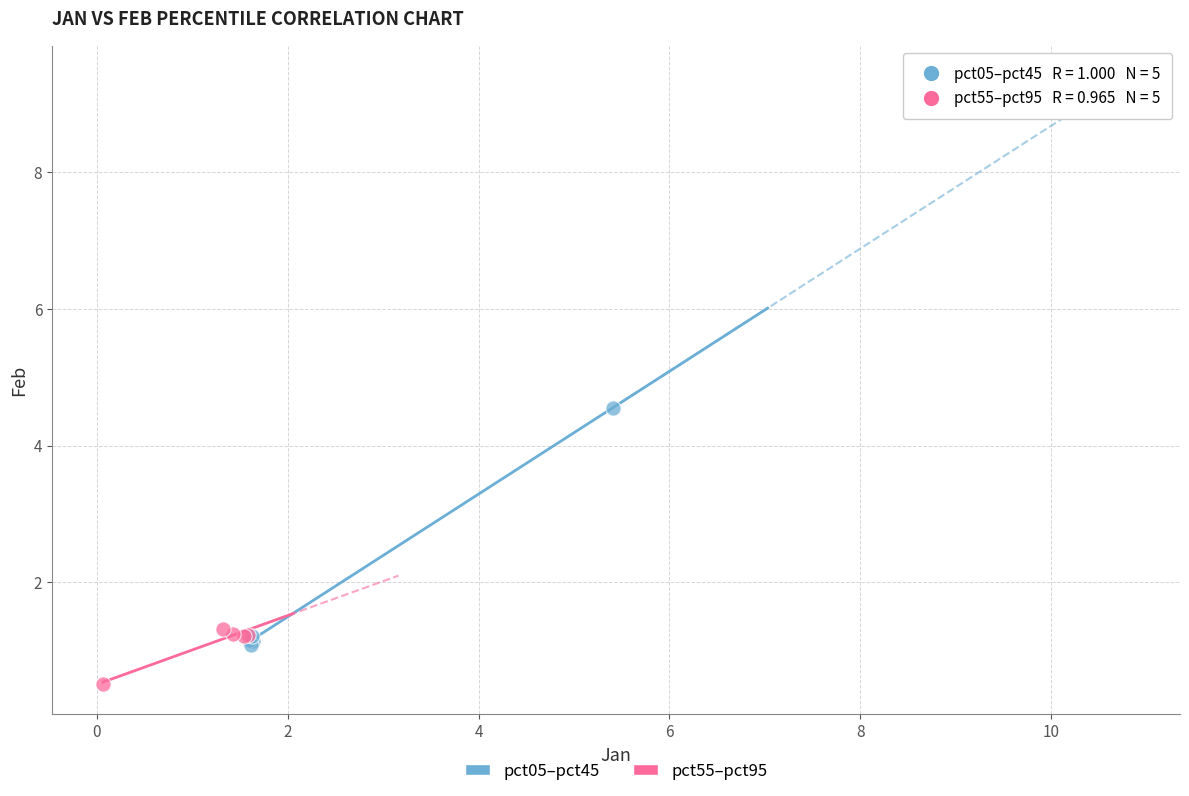

Which series reaches the maximum Y coordinate?

pct05–pct45